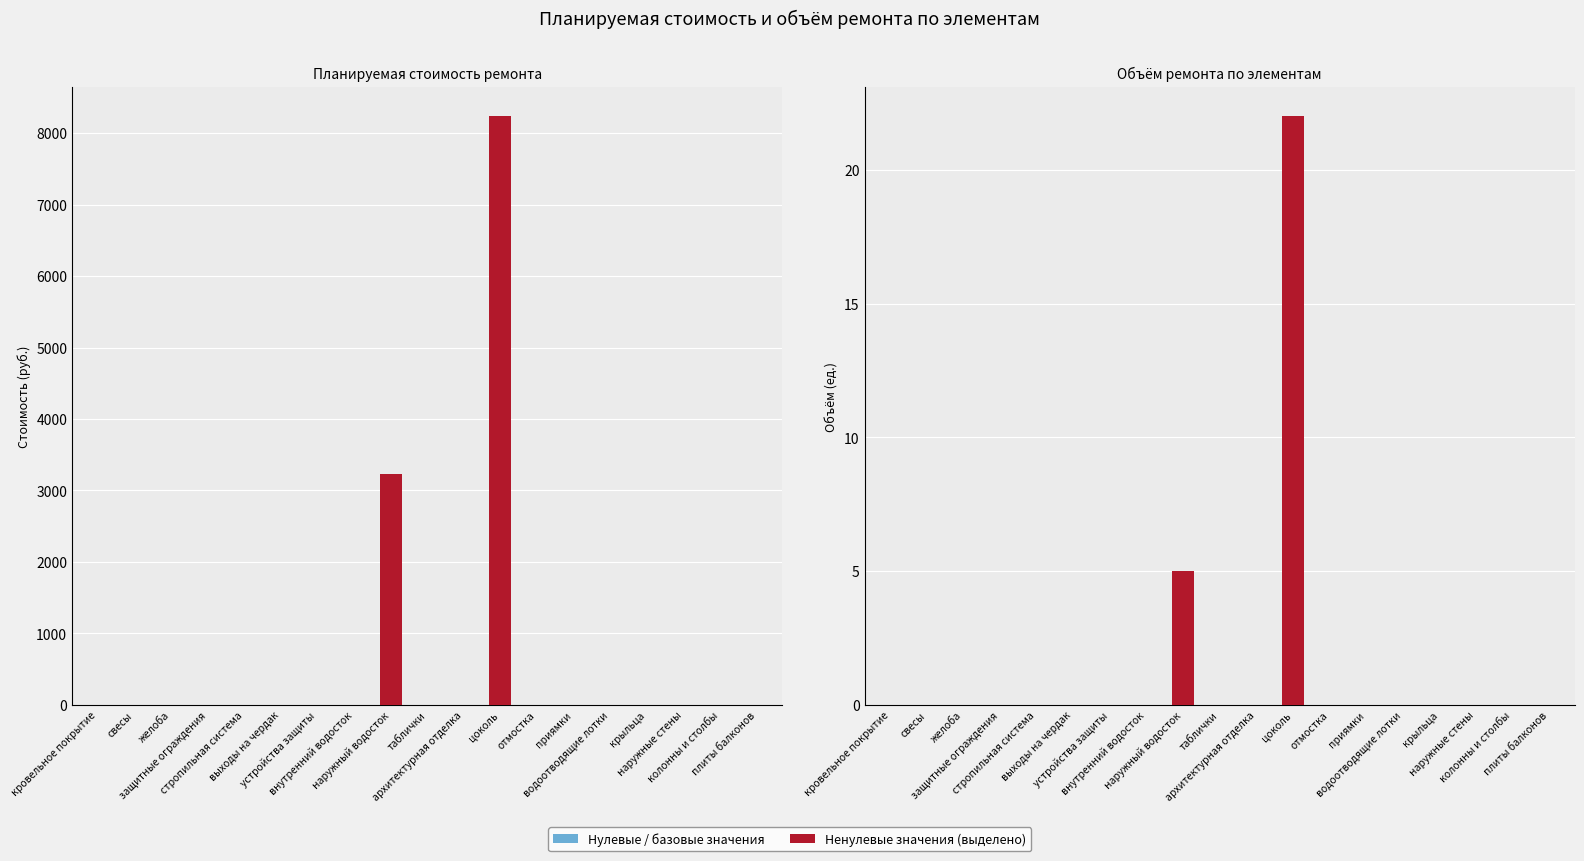

The Планируемая стоимость ремонта series shows 3224.2 at наружный водосток. True or false?

True